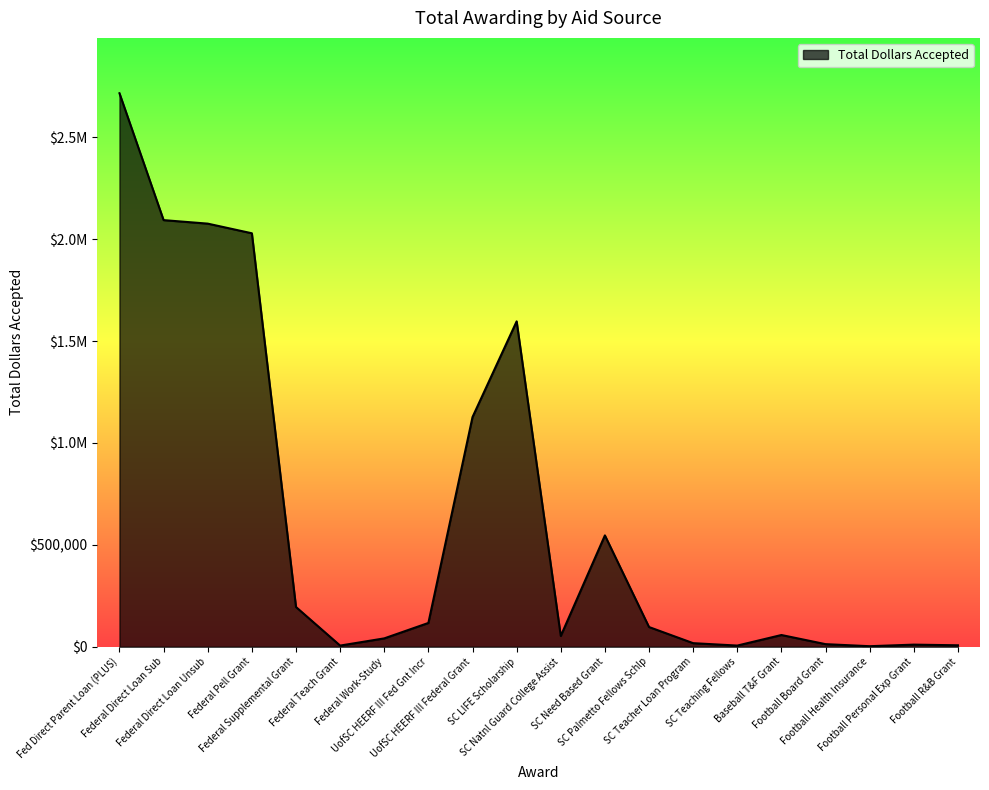

How many points are higher than both their immediate neighbors (excluding endpoints)?

4